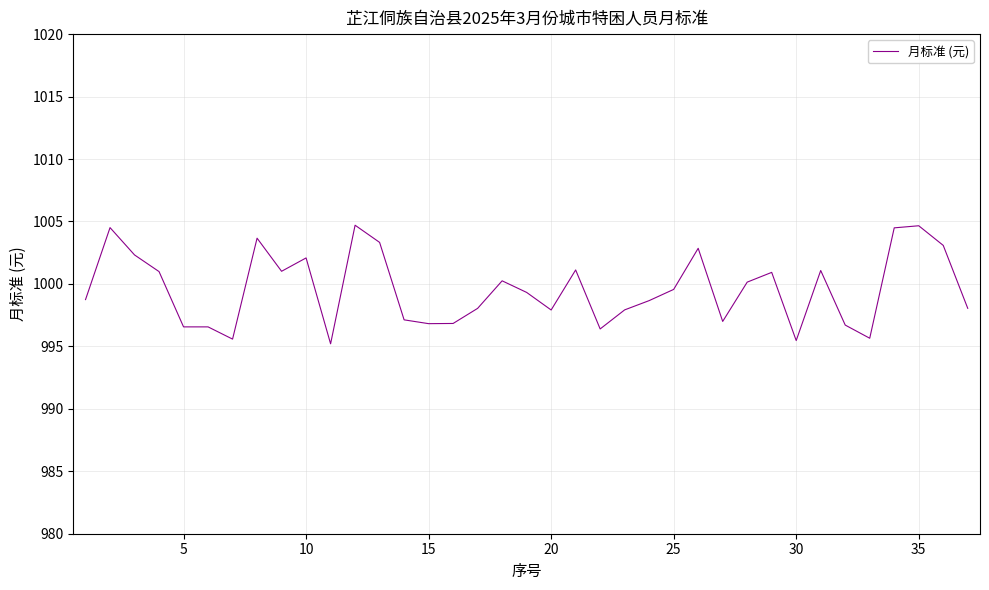

What is the sum of all values?

36985.3